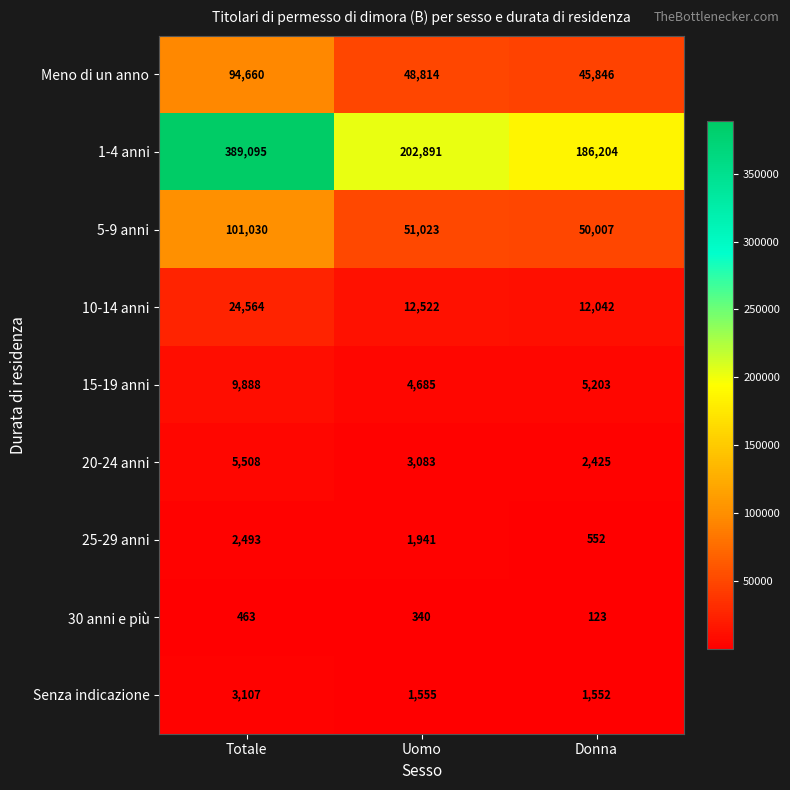

Count the number of data series in this chart.

9